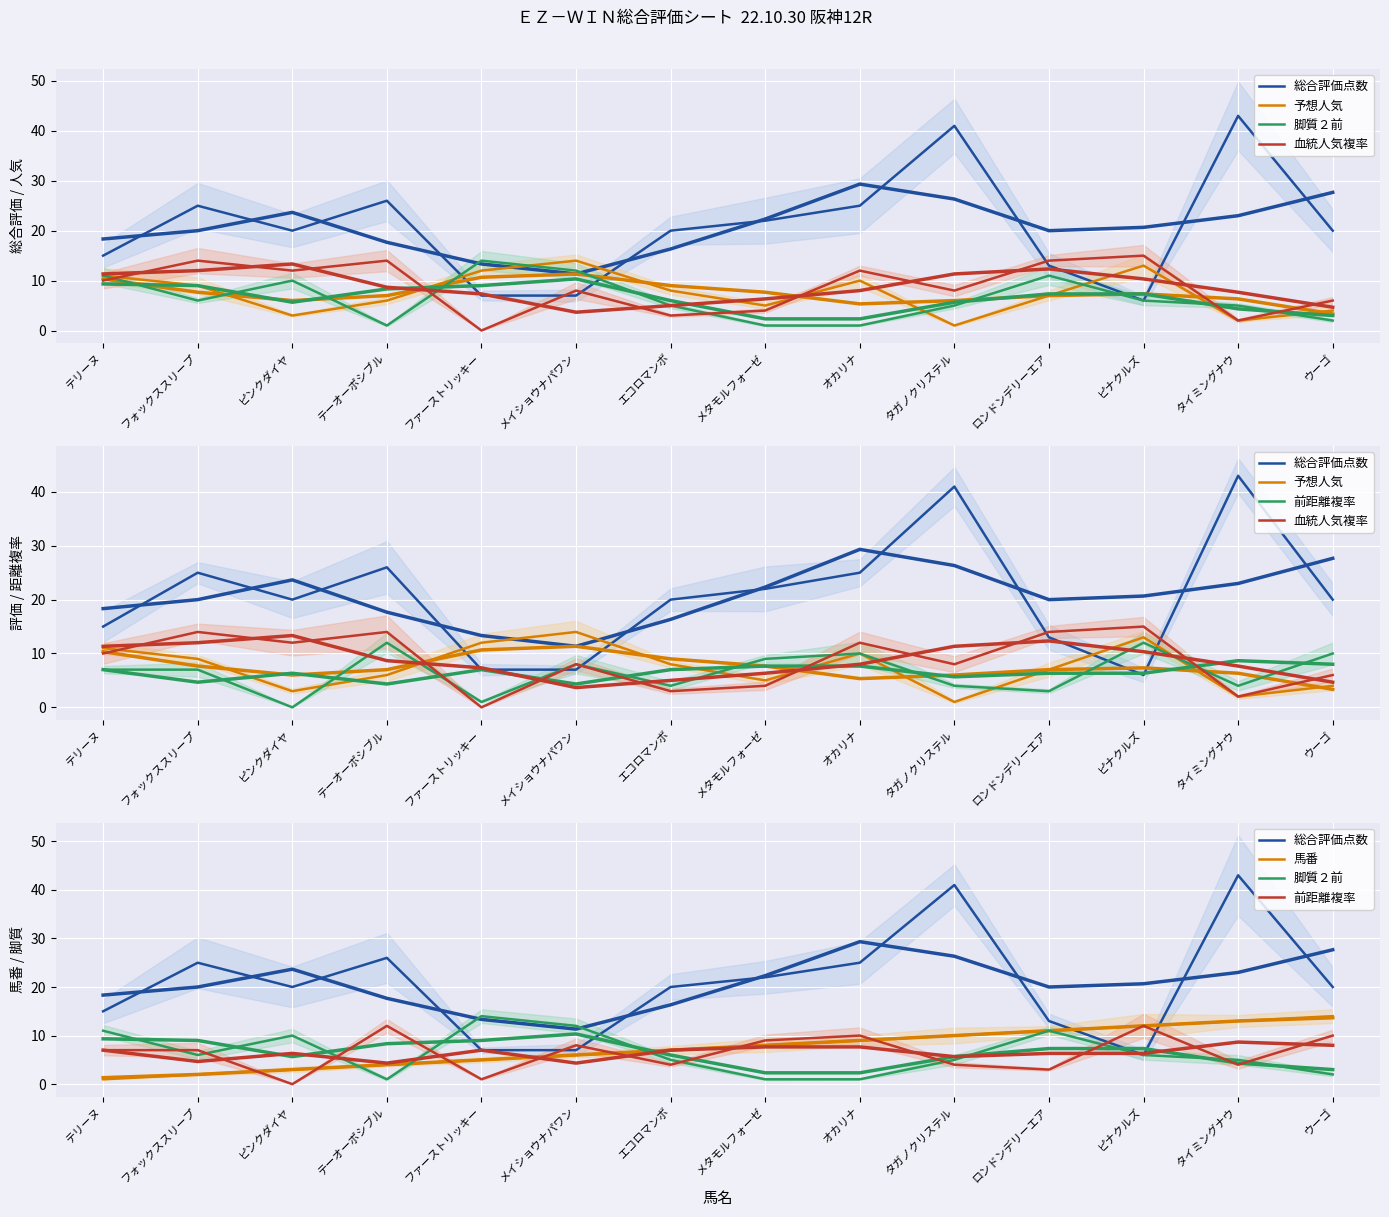

Reading right to left, list all the values displayed in this chart.

総合評価点数: 20	43	6	13	41	25	22	20	7	7	26	20	25	15
予想人気: 4	2	13	7	1	10	5	8	14	12	6	3	9	11
脚質２前: 2	5	6	11	5	1	1	5	12	14	1	10	6	11
血統人気複率: 6	2	15	14	8	12	4	3	8	0	14	12	14	10
前距離複率: 10	4	12	3	4	10	9	4	8	1	12	0	7	7
馬番: 14	13	12	11	10	9	8	7	6	5	4	3	2	1